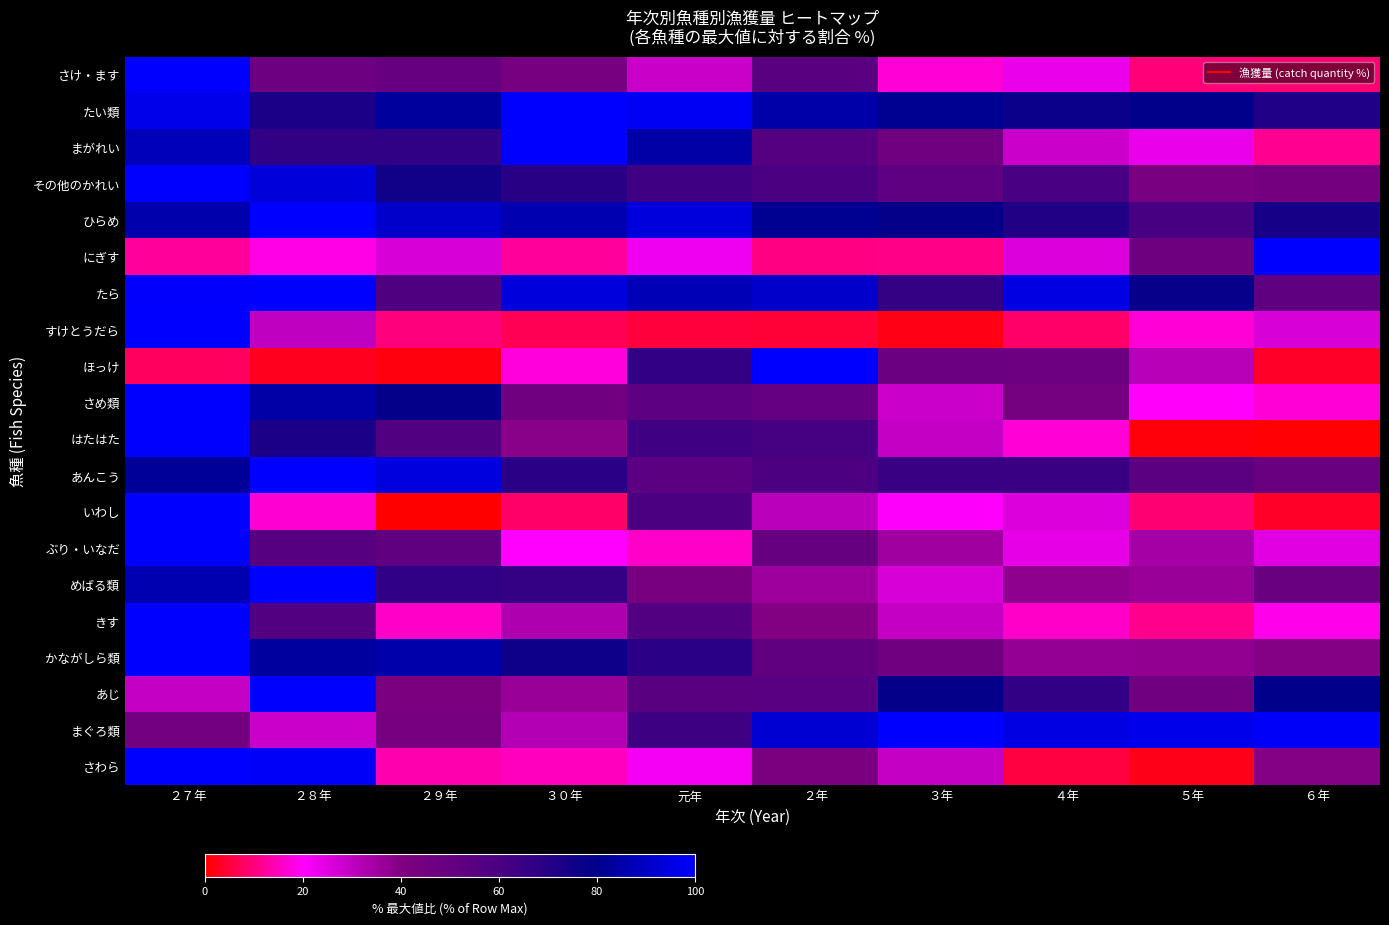

Which category has the highest value across all series?

２７年